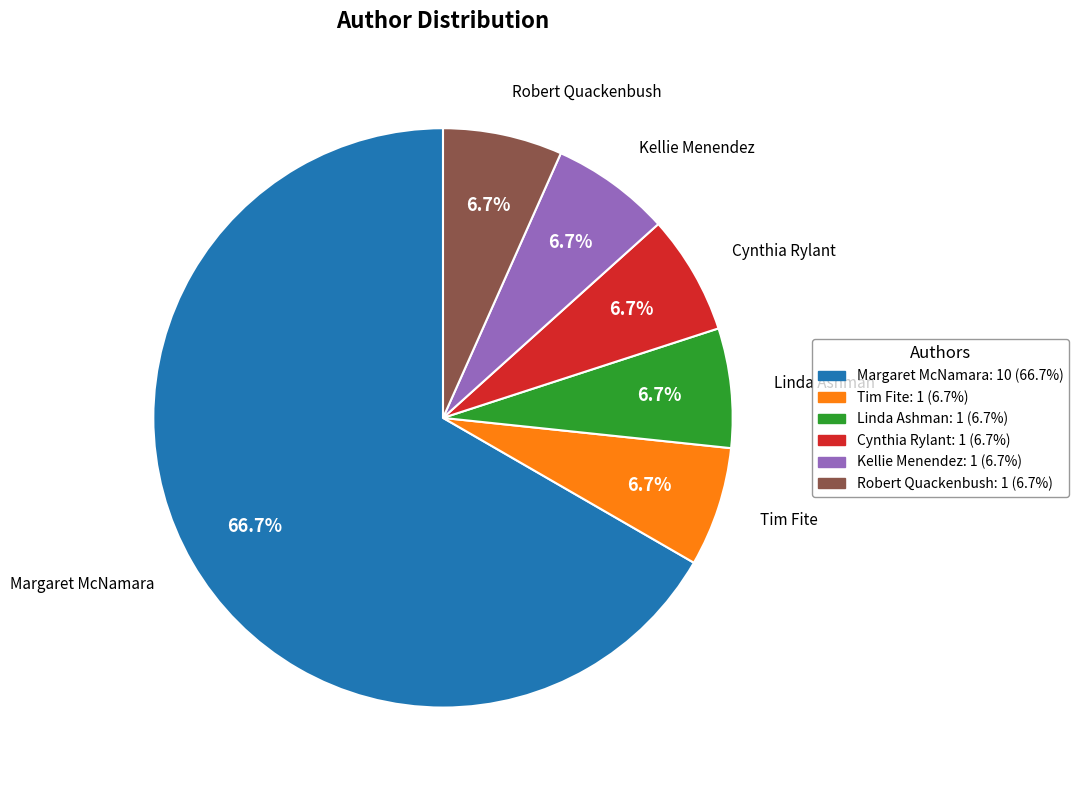

Is there any slice that represents more than half of the pie?

Yes